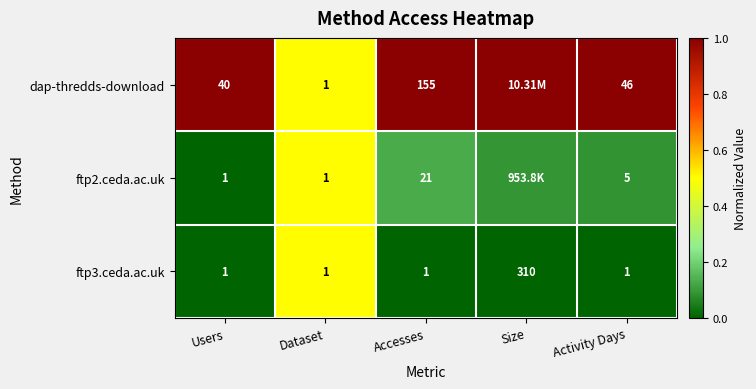

Which series changed the most between Dataset and Accesses?

dap-thredds-download